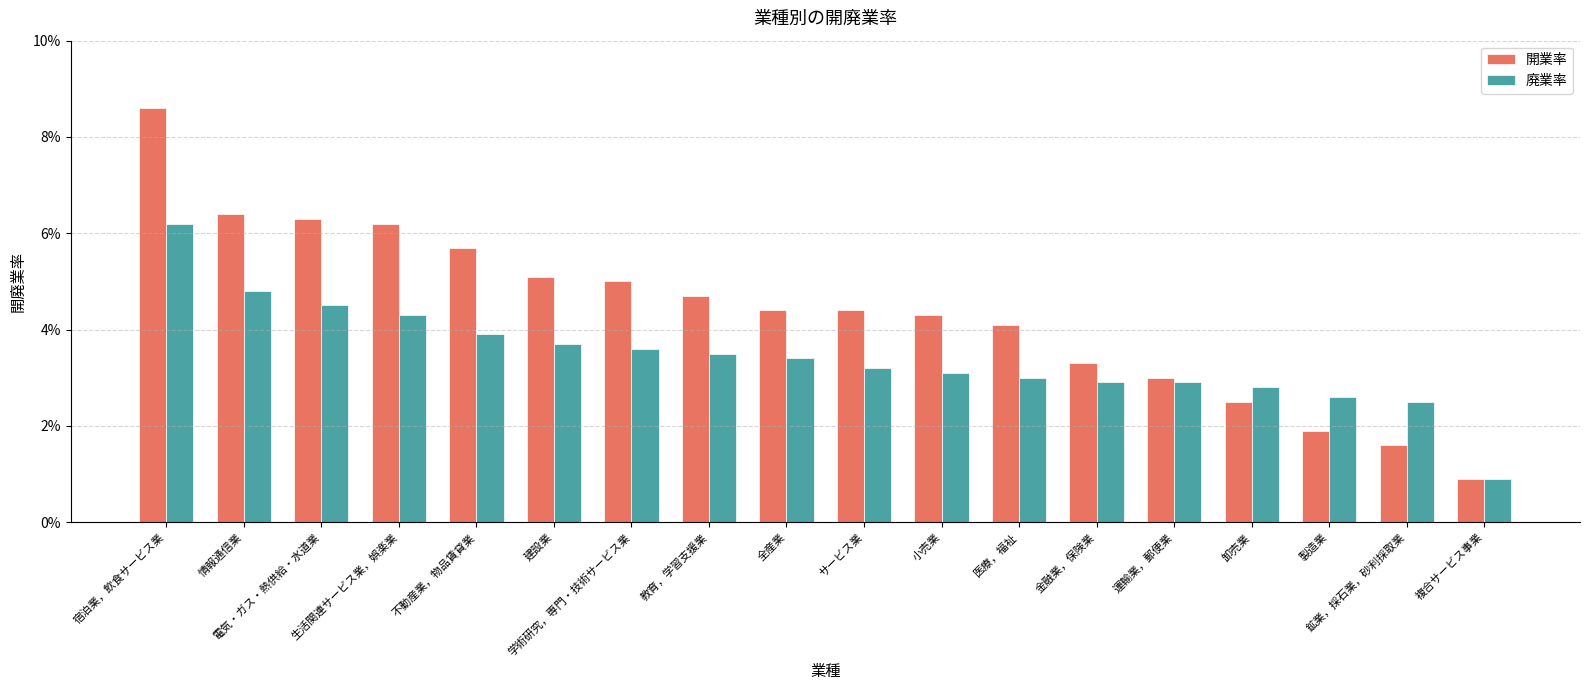

What is the label of the 9th bar from the left?

全産業